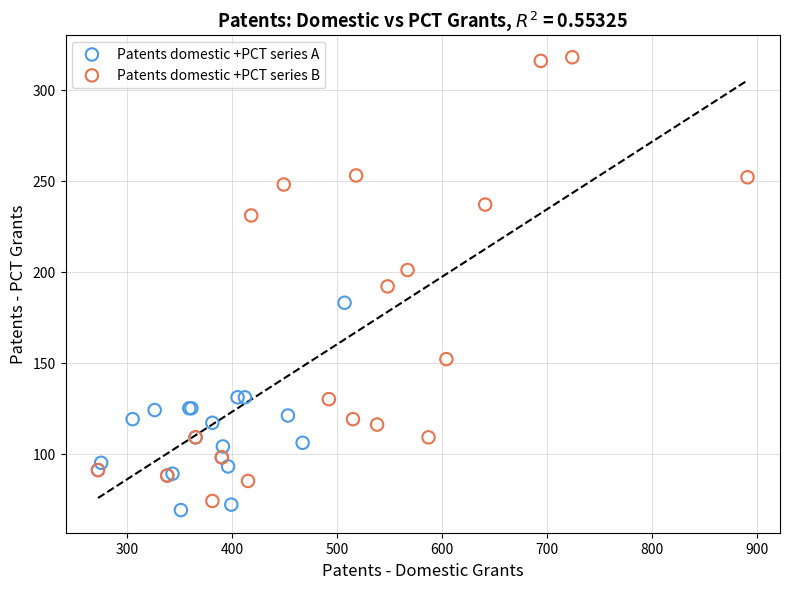

Which series reaches the maximum Y coordinate?

Patents domestic +PCT series B